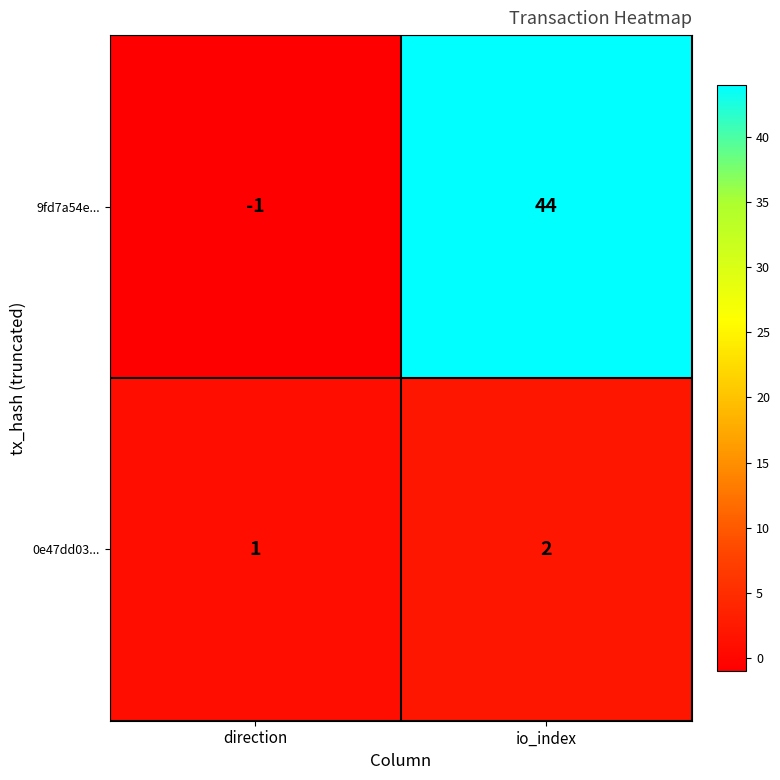

What is the sum of all 0e47dd03... values?

3